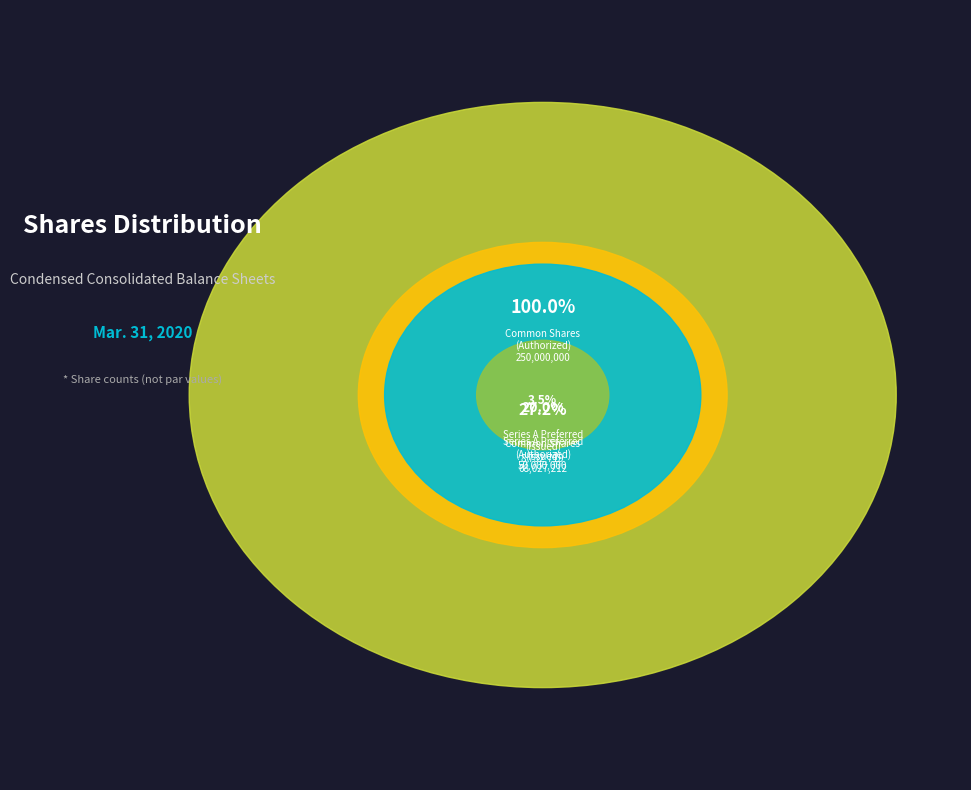

What percentage do Common shares (issued & outstanding) and Series A Preferred shares (authorized) together represent?

31.3%